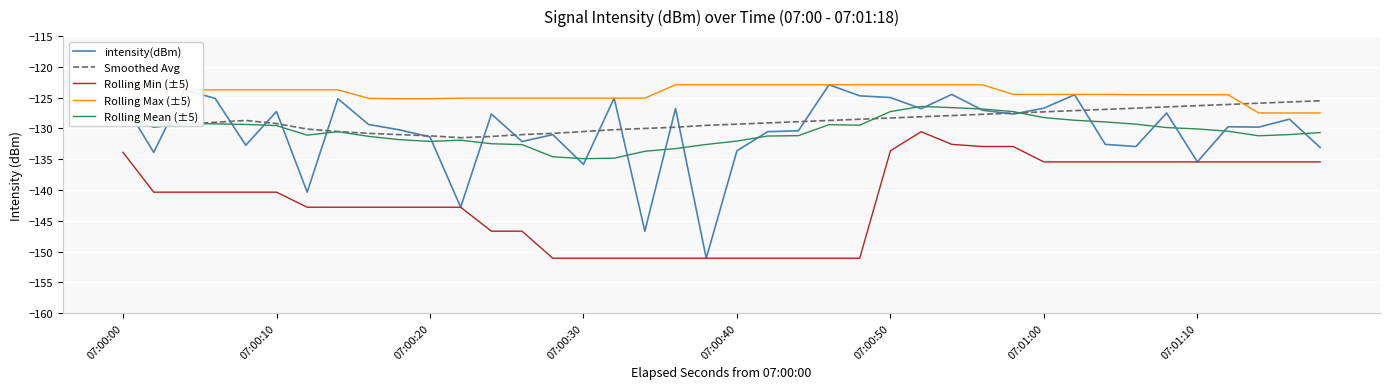

True or false: Smoothed Avg and Rolling Min (±5) intersect in this chart.

False